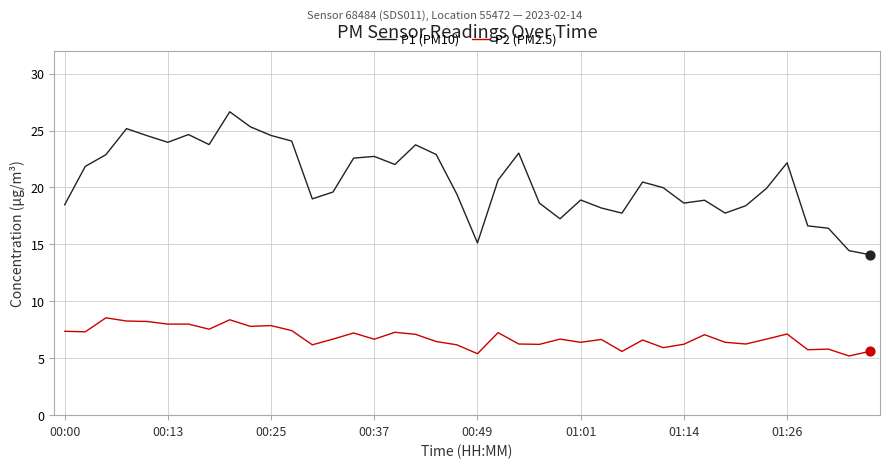

List the series in order of their overall mean, highest first.

P1 (PM10), P2 (PM2.5)